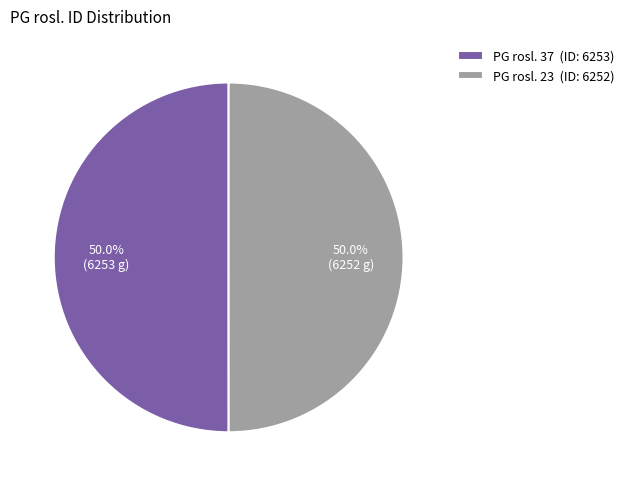

Count the number of slices in the pie.

2